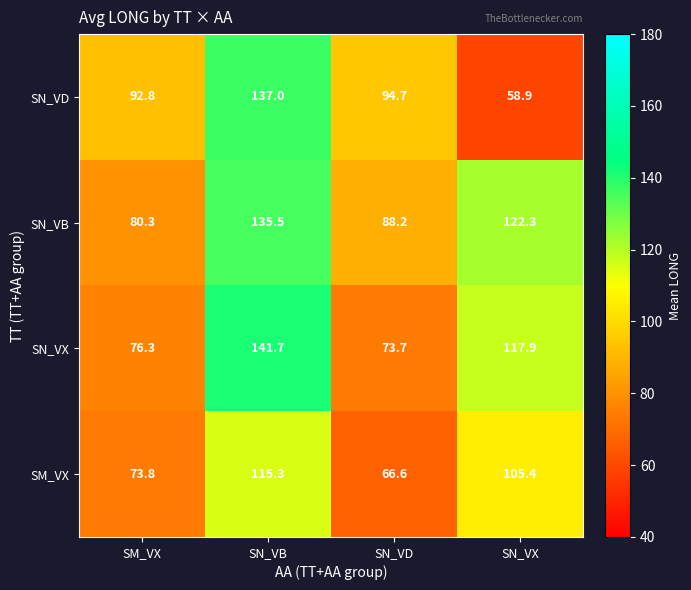

The SM_VX series shows 40.2 at SN_VD. True or false?

False